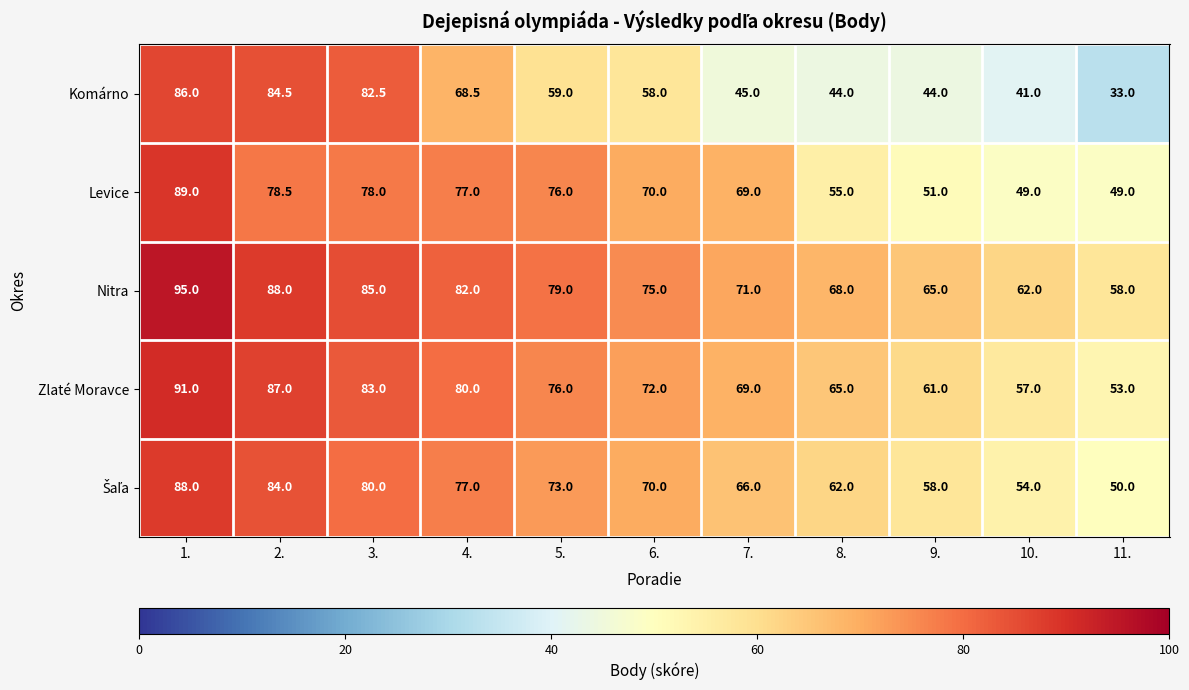

How many series are shown in this chart?

5